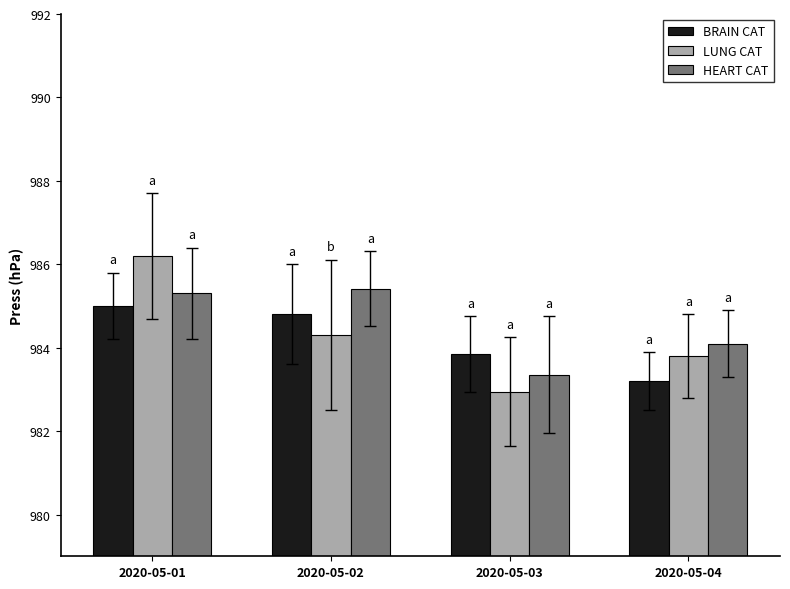

Is it true that BRAIN CAT equals 984.8 at 2020-05-02?

True